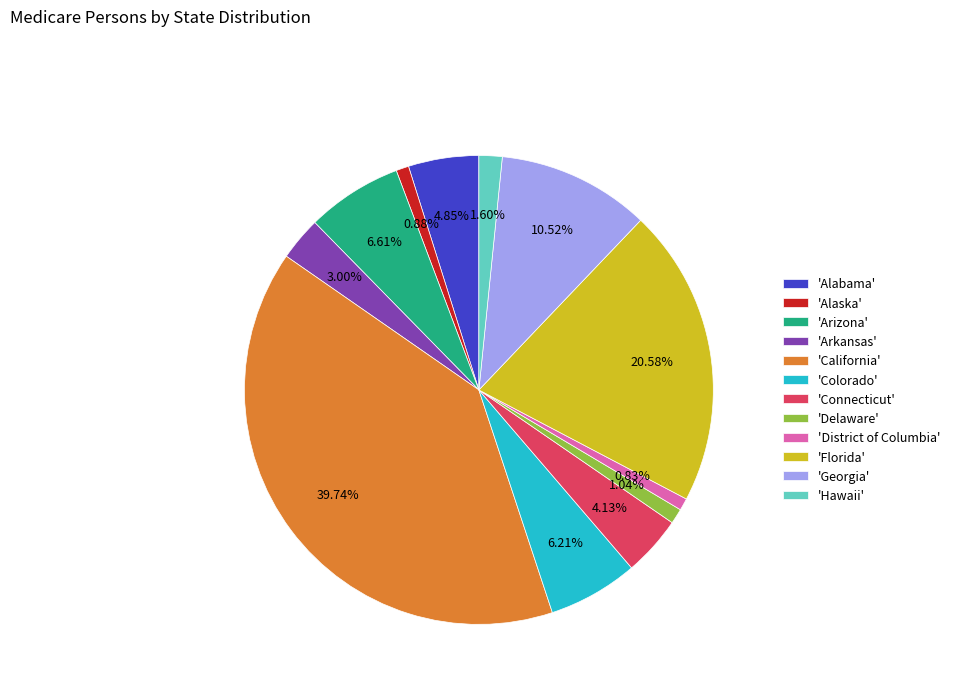

Does 'District of Columbia' represent more than half of the total?

No